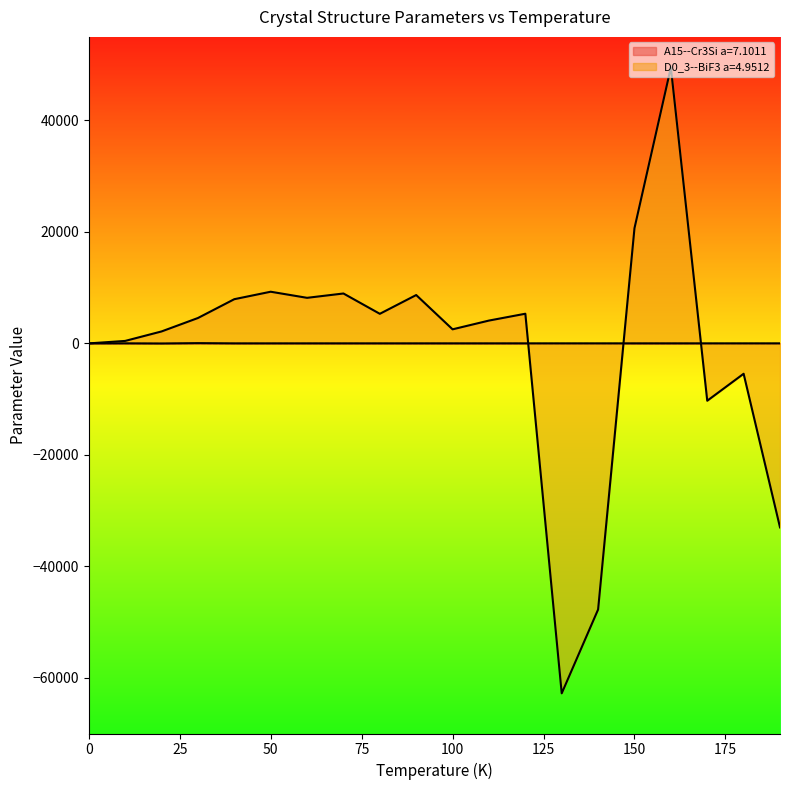

The value of D0_3--BiF3 a=4.9512 at 190.0 is -33015.1. True or false?

True